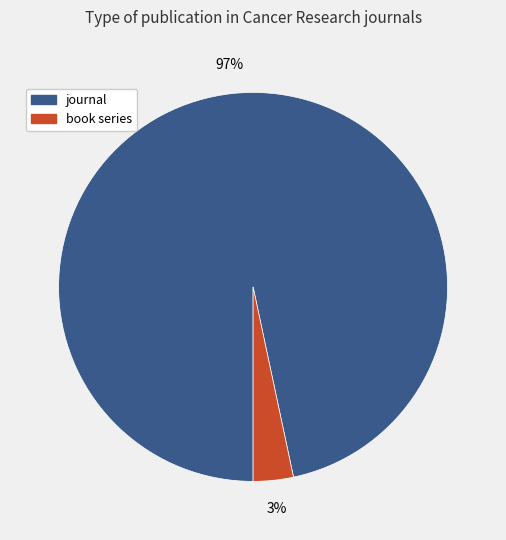

To the nearest percent, what is the combined percentage of book series and journal?

100%